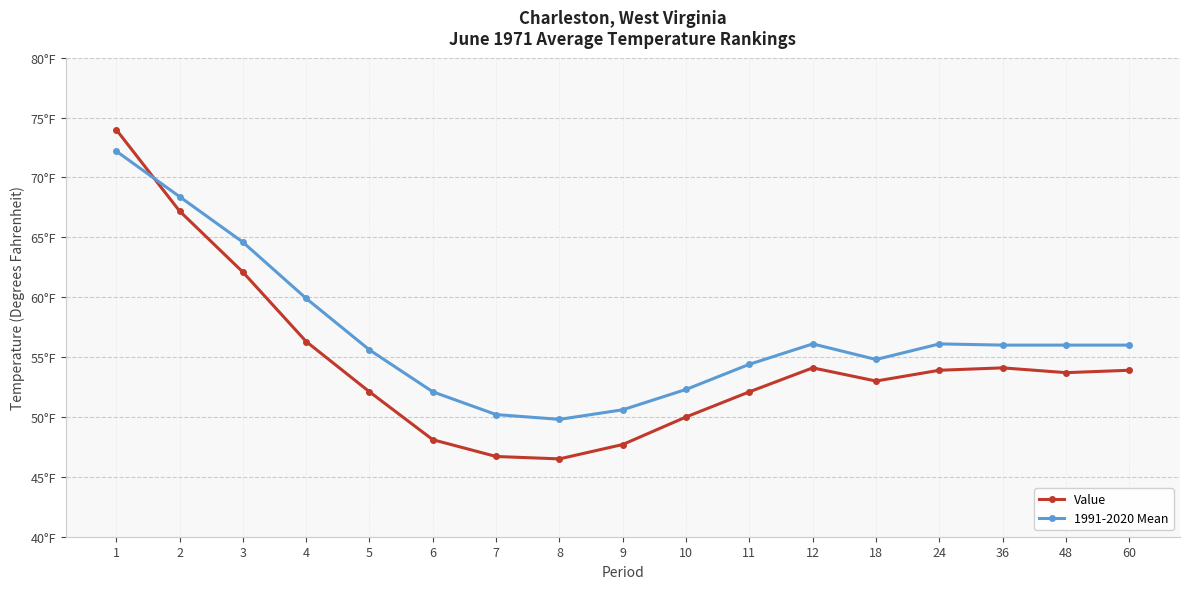

What are all the series names shown in the legend?

Value, 1991-2020 Mean